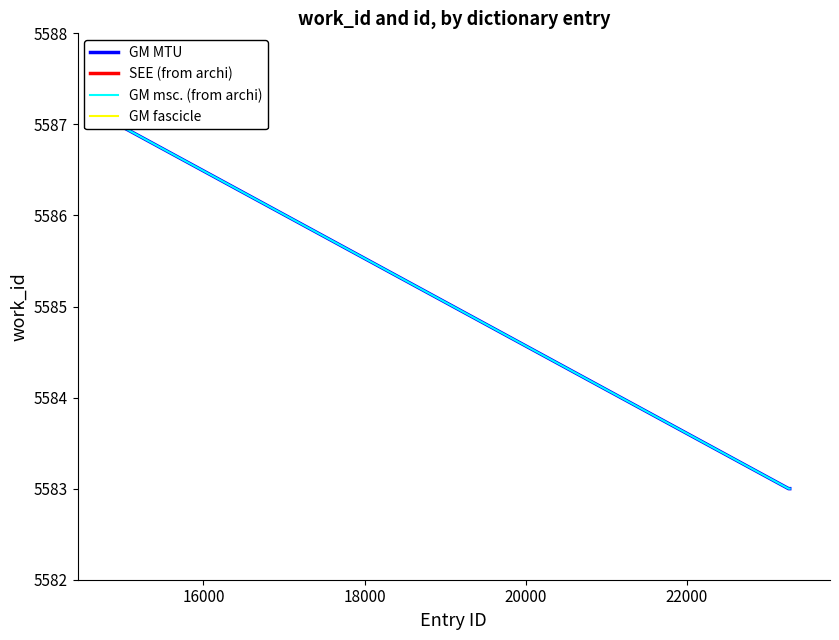

True or false: GM fascicle and SEE (from archi) intersect in this chart.

False